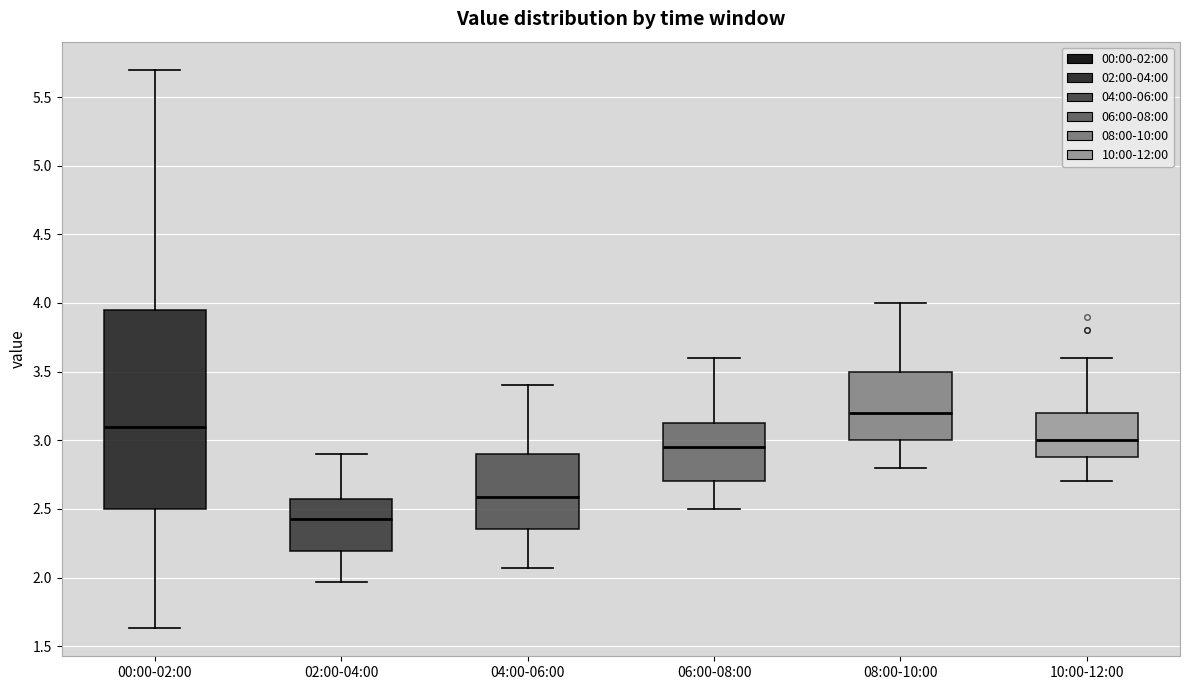

Which box has the highest median line?

08:00-10:00